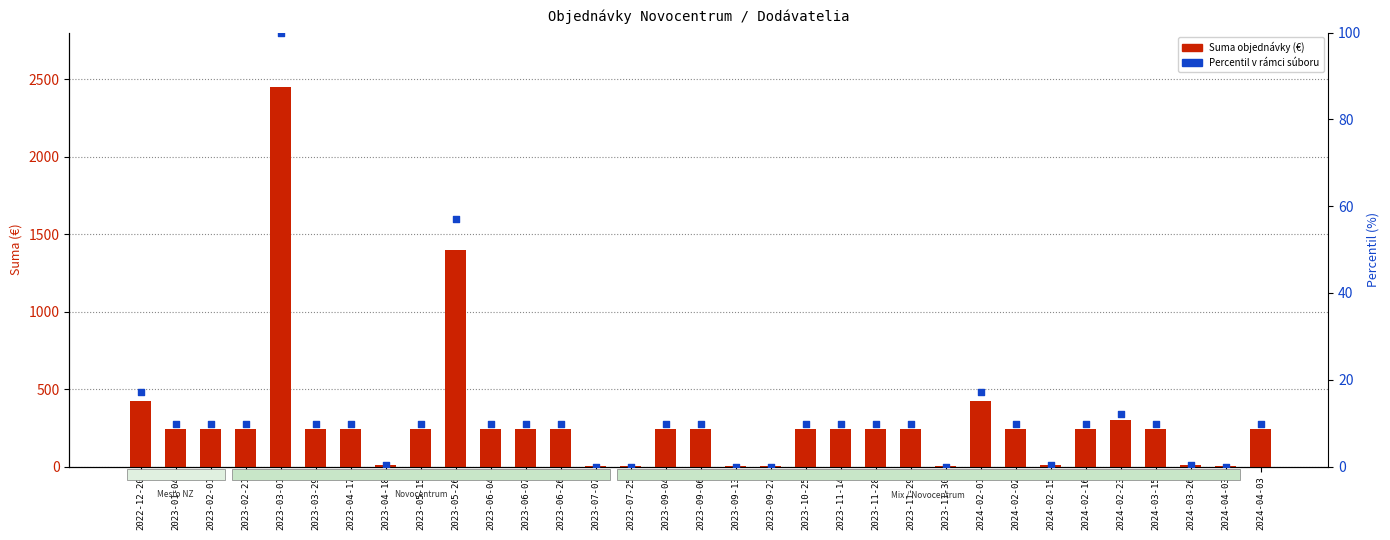

At how many categories does at least one series exceed 1608?

1